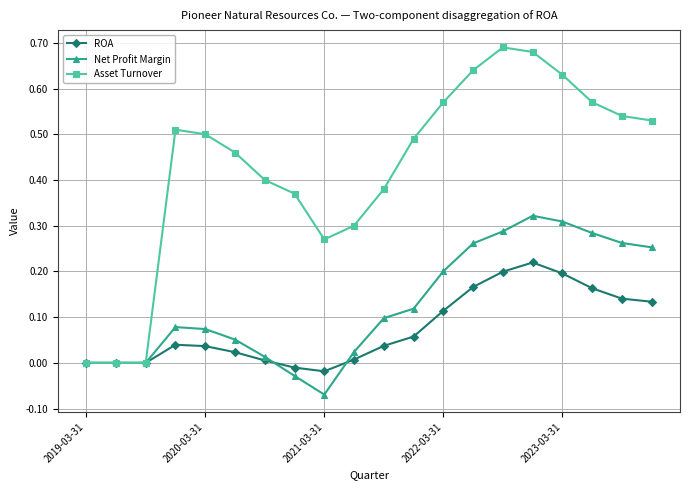

Which series has the largest total across all categories?

Asset Turnover